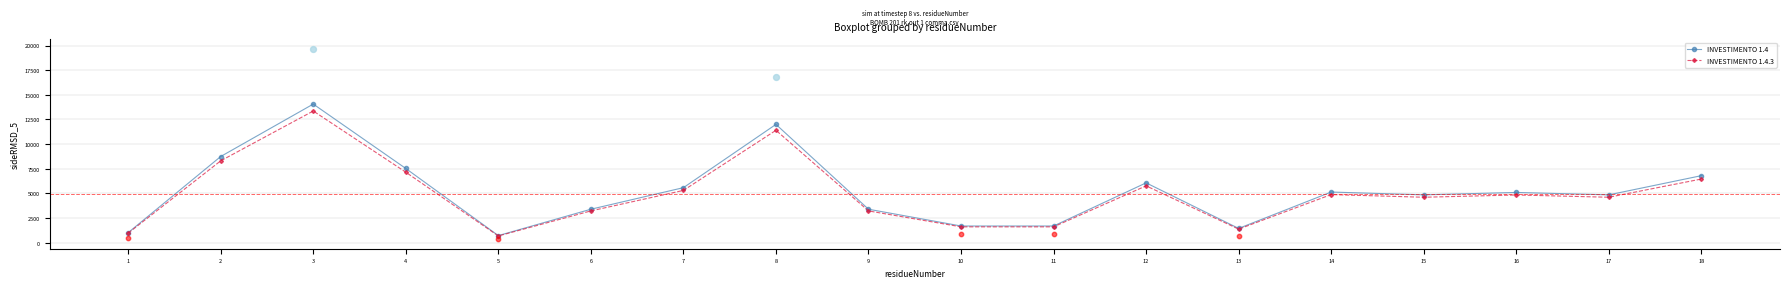

What are all the series names shown in the legend?

INVESTIMENTO 1.4, INVESTIMENTO 1.4.3